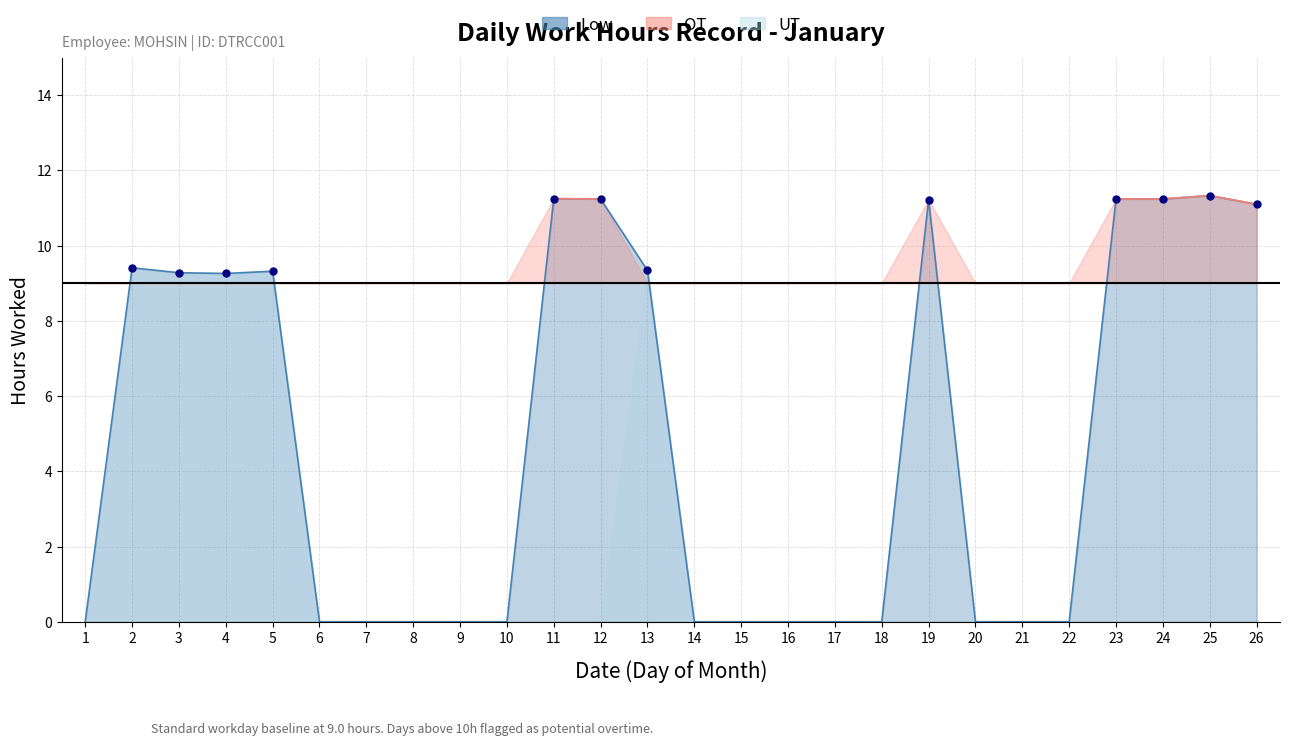

Which series has the largest Y range (max minus min)?

Low